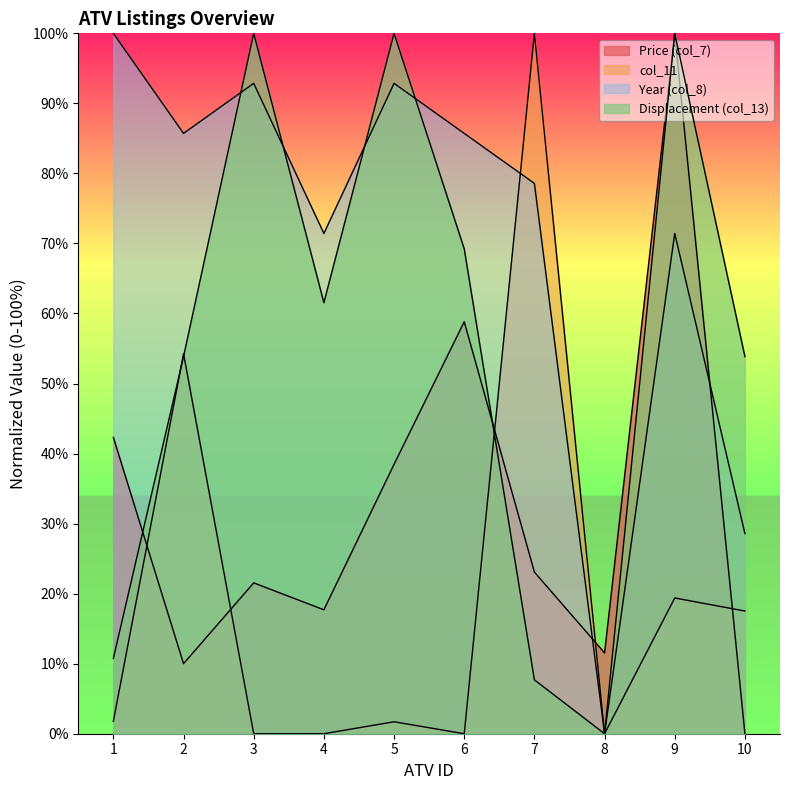

Rank the series by their average value, from highest to lowest.

Year (col_8), Displacement (col_13), Price (col_7), col_11